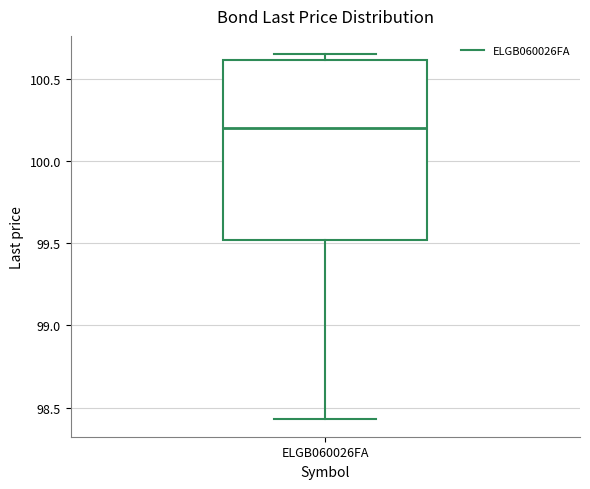

Read this box plot against the y-axis: the position of the median line, the range covered by the box, and the ends of both whiskers. The values are not printed on the chart, so give them approximately, as read against the axis.

median 100.20, box 99.50 to 100.60, whiskers 98.45 to 100.65